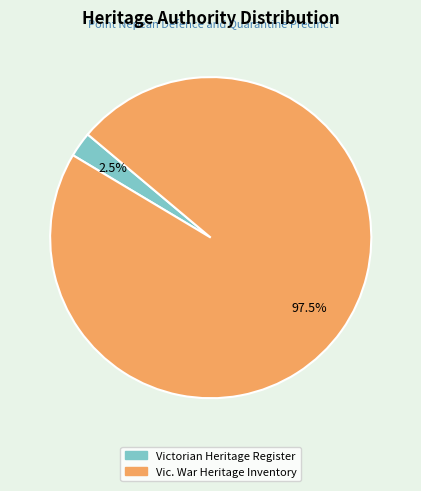

Which category accounts for the majority?

Vic. War Heritage Inventory